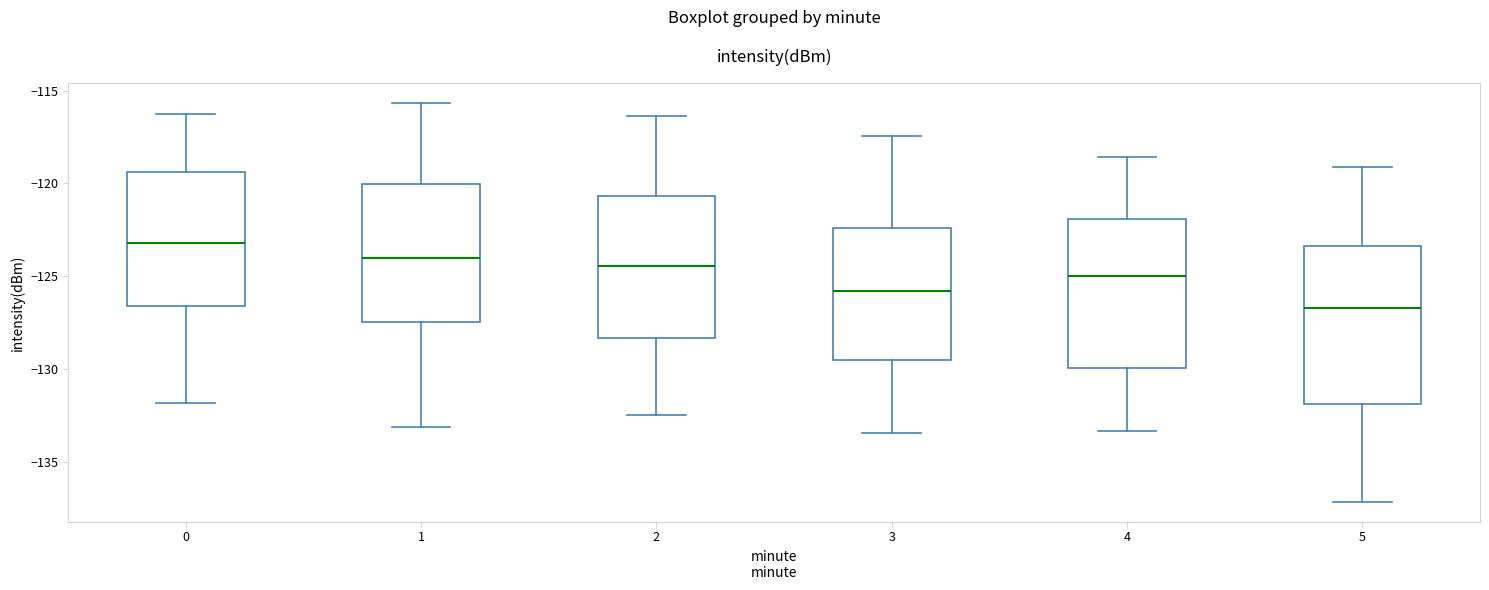

Where does the upper whisker of the box at x = 4 end on the y-axis? The values are not printed on the chart, so give them approximately, as read against the axis.

-118.5